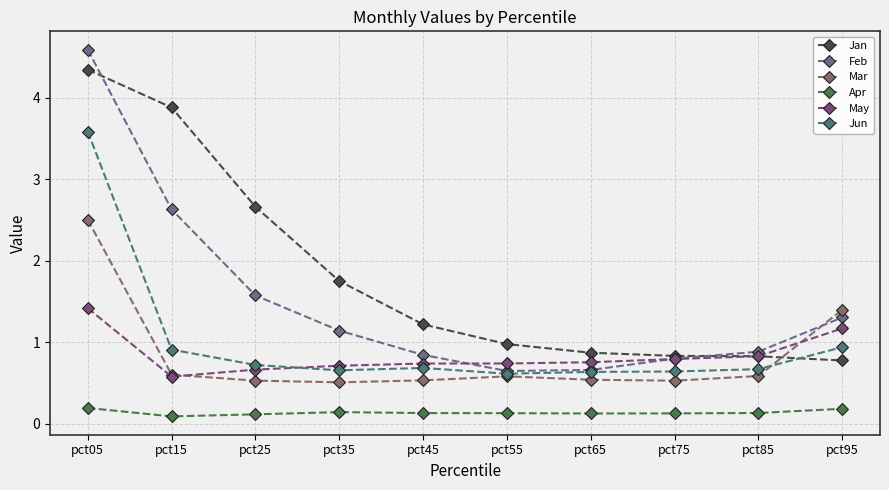

Count the May values in the range 0 to 1.

8